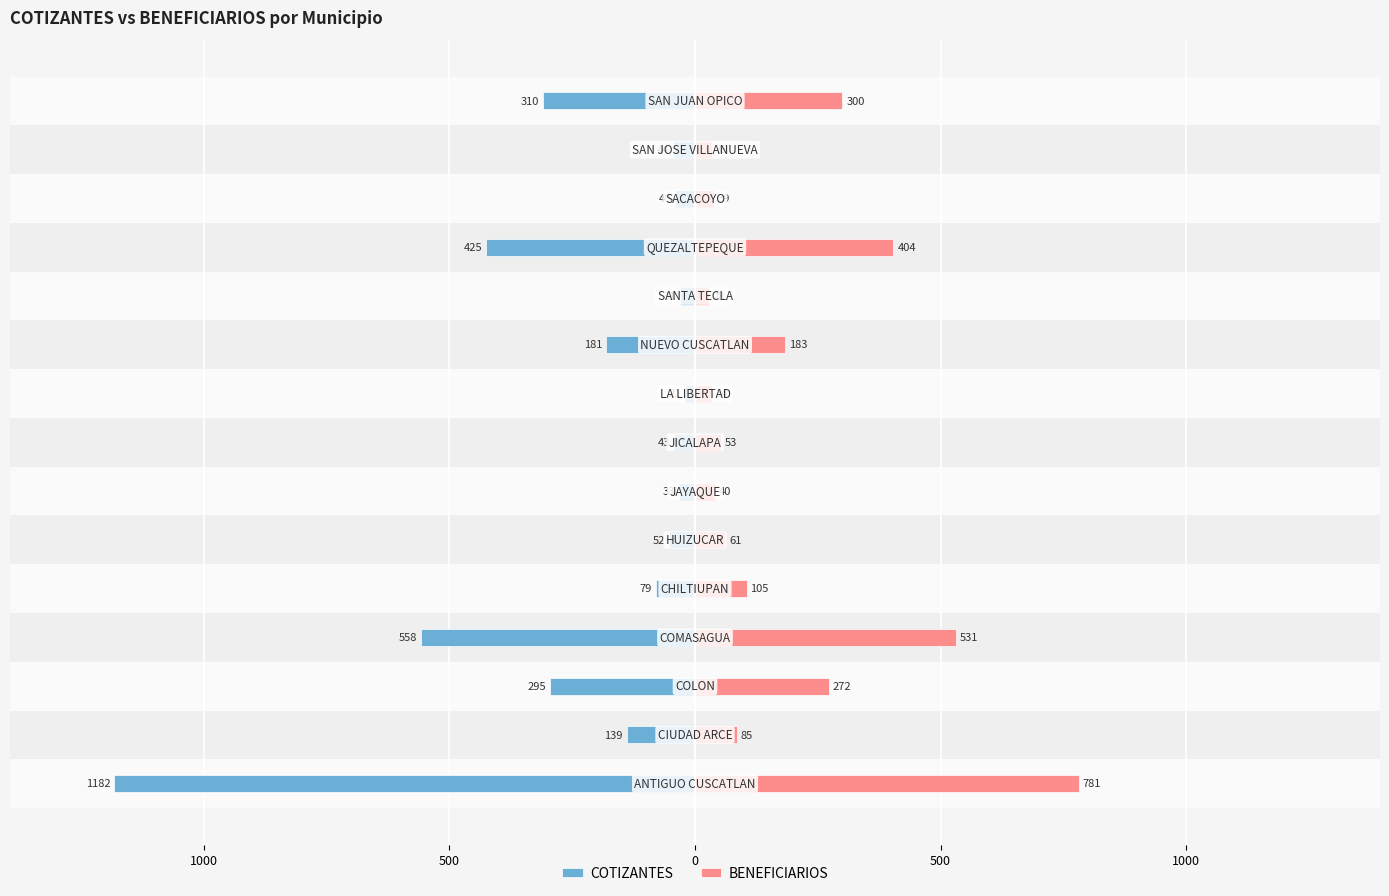

True or false: COTIZANTES has a value of -43 at 7.

True